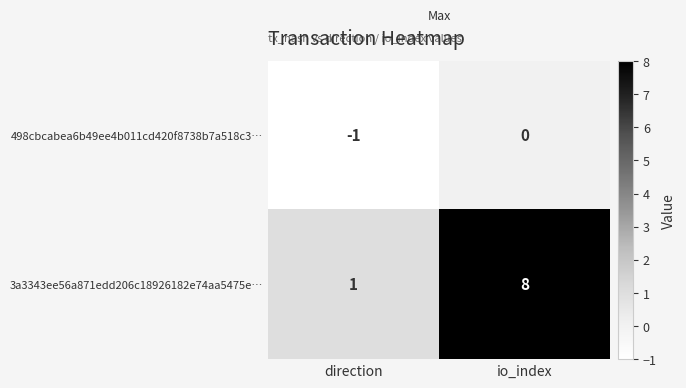

Is the value of 498cbcabea6b49ee4b011cd420f8738b7a518c3… at io_index greater than the value of 3a3343ee56a871edd206c18926182e74aa5475e… at direction?

No